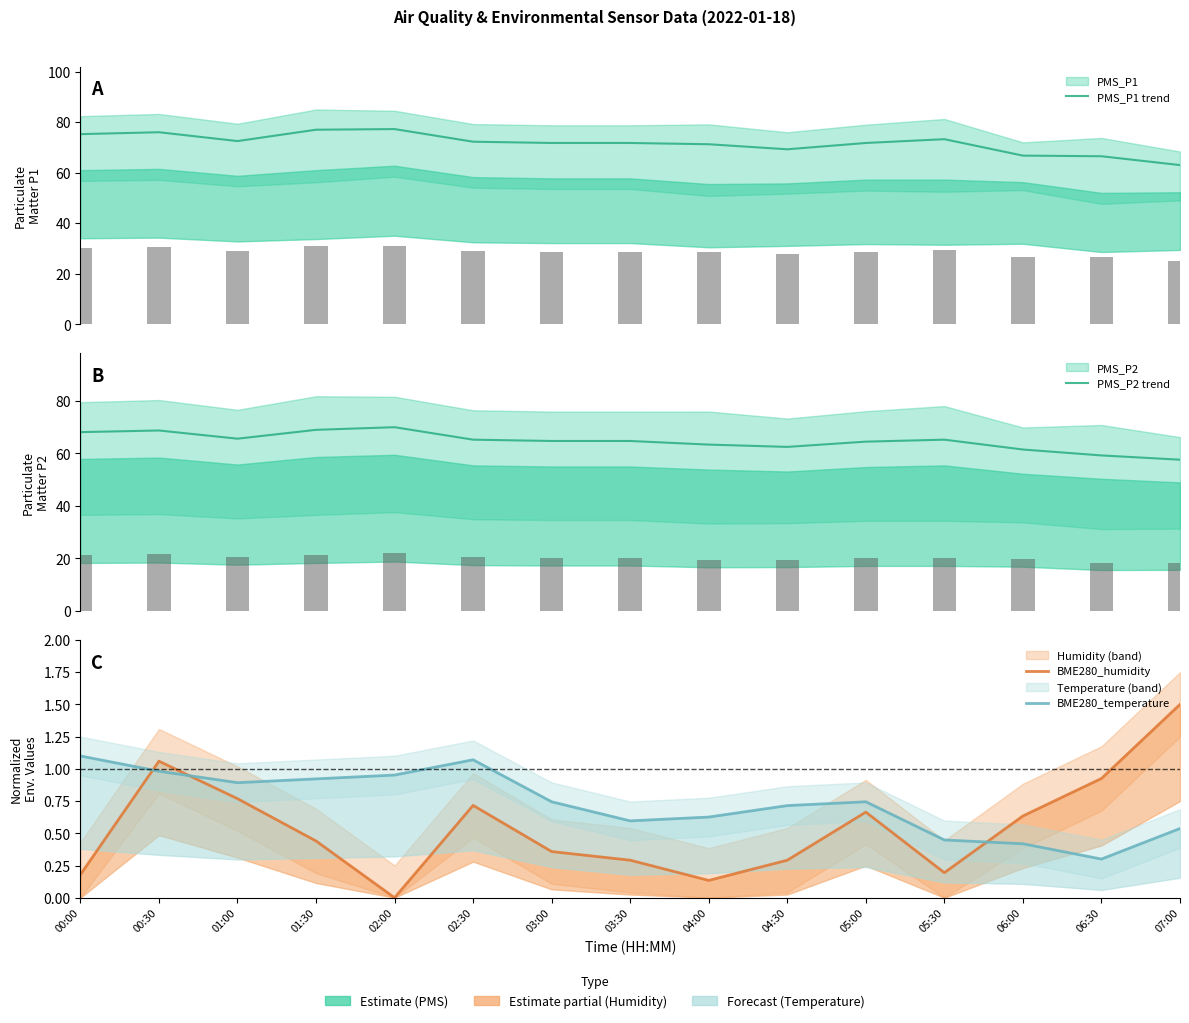

What is the label of the 10th bar from the right?

02:30